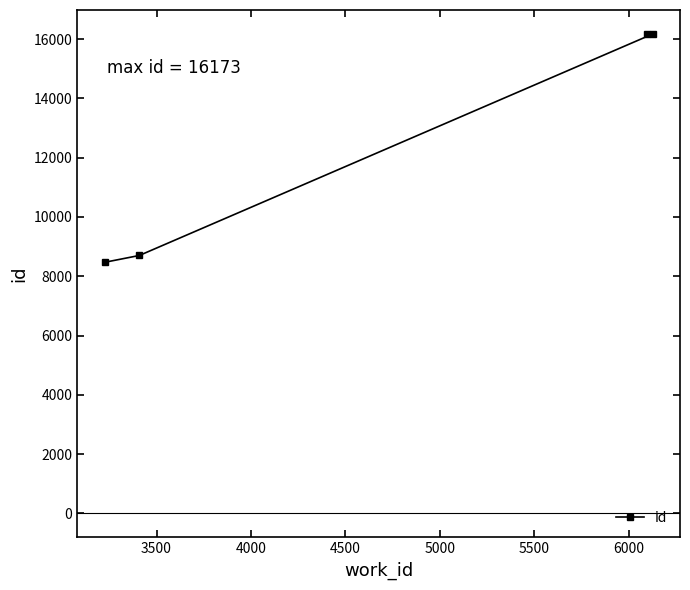

What is the difference between the second highest and second lowest values?

7471